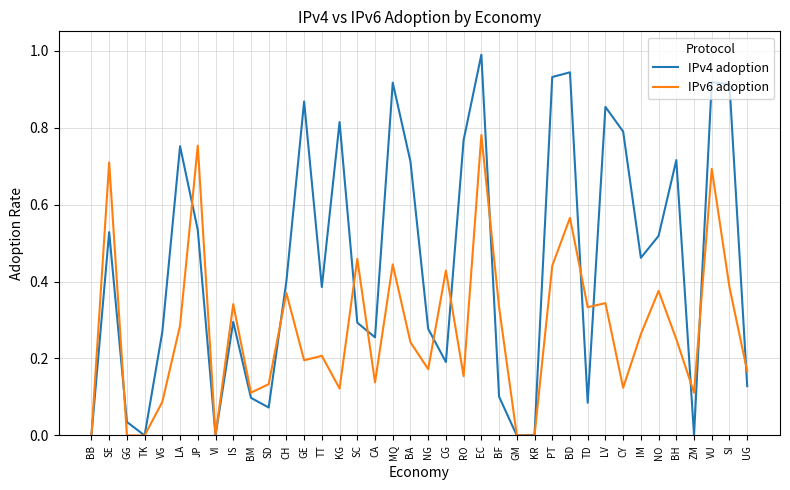

Does the chart have visible grid lines?

Yes